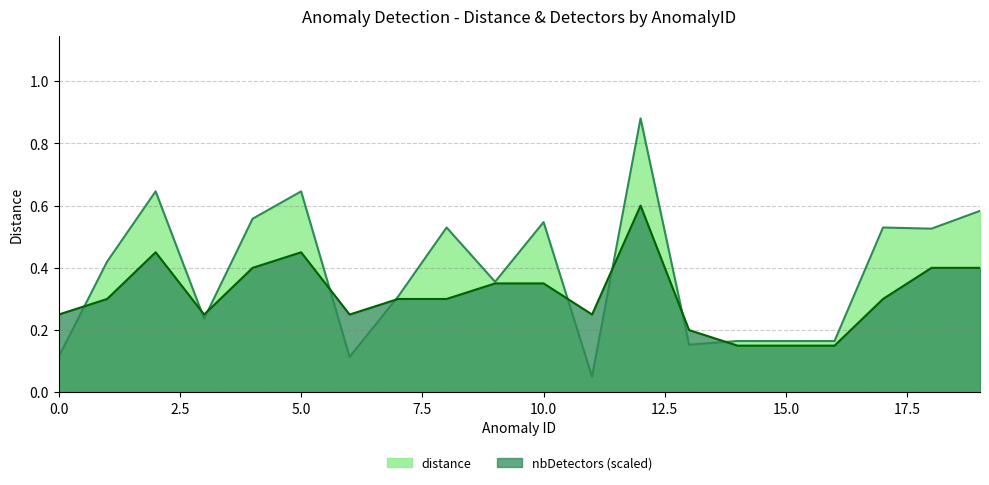

Is it true that nbDetectors equals 0.4 at 19?

True